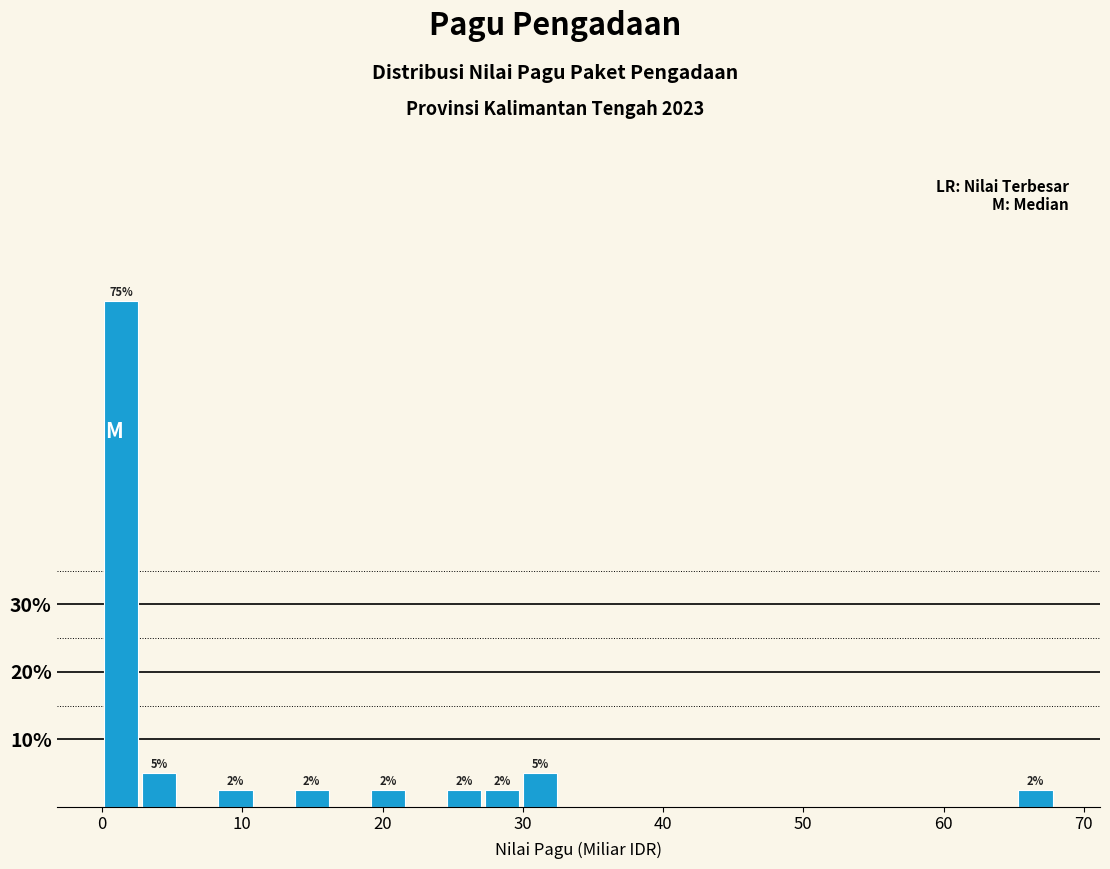

Read against the x-axis, roughly where is the centre of the tallest bar?

1